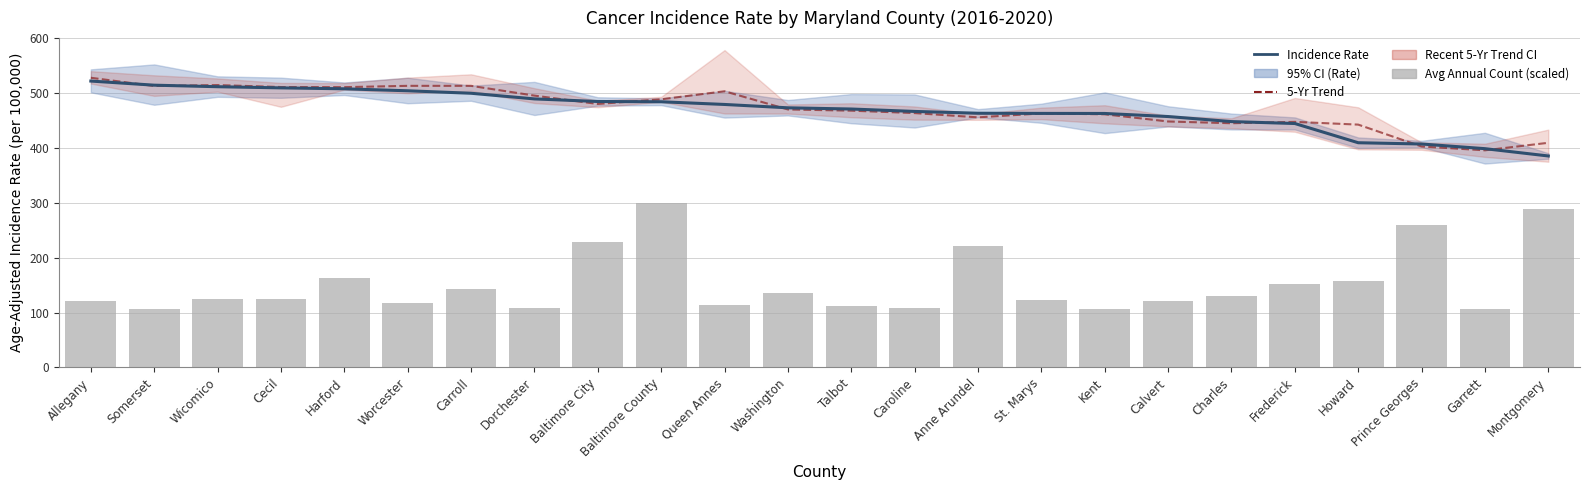

What is the difference between the Recent 5-Year Trend values at Talbot and Harford?

42.8